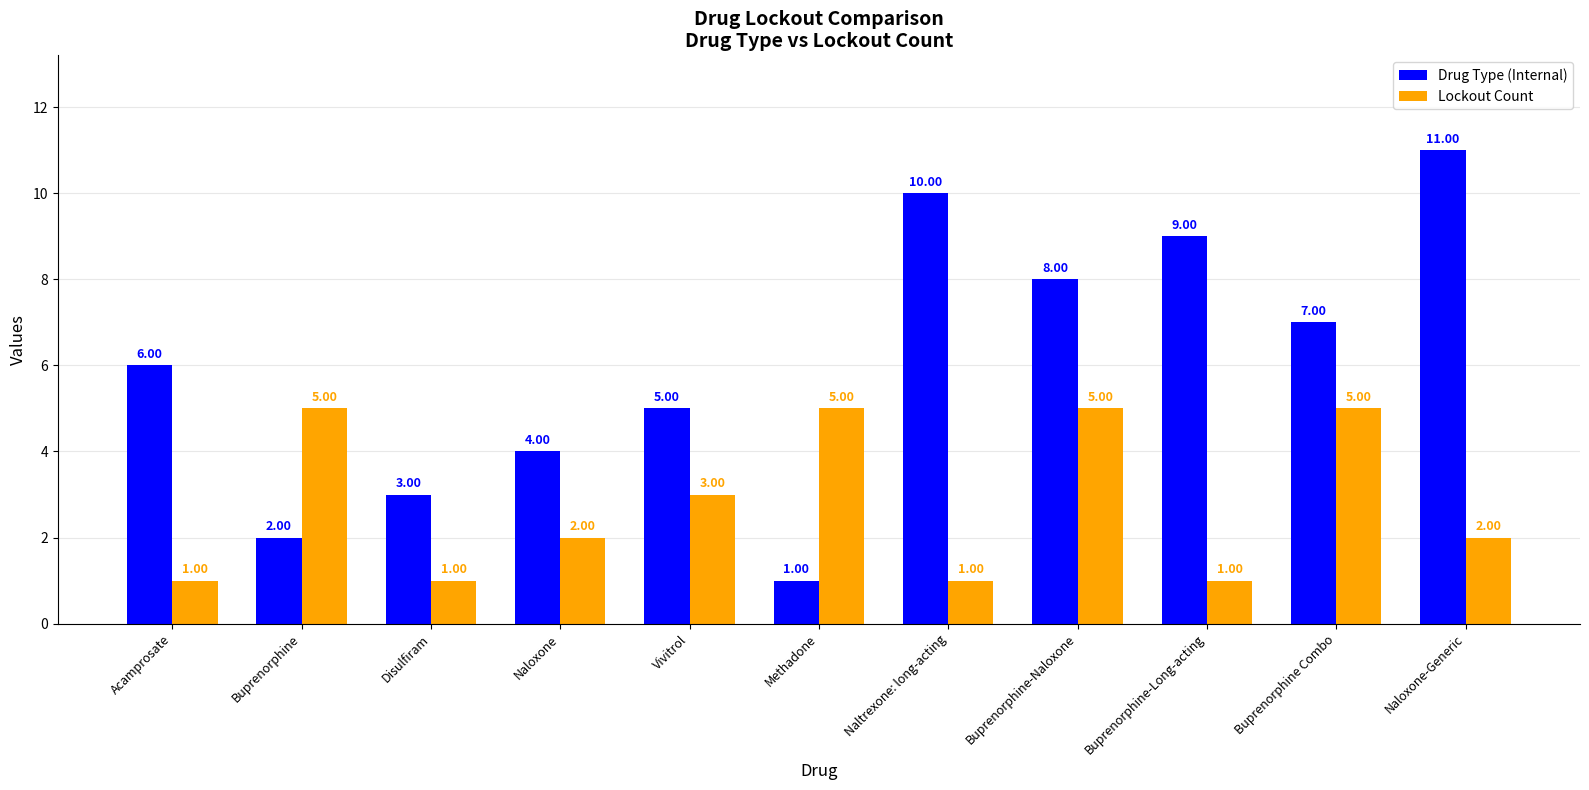

Rank the series at Disulfiram from lowest to highest value.

Lockout Count, Drug Type (Internal)